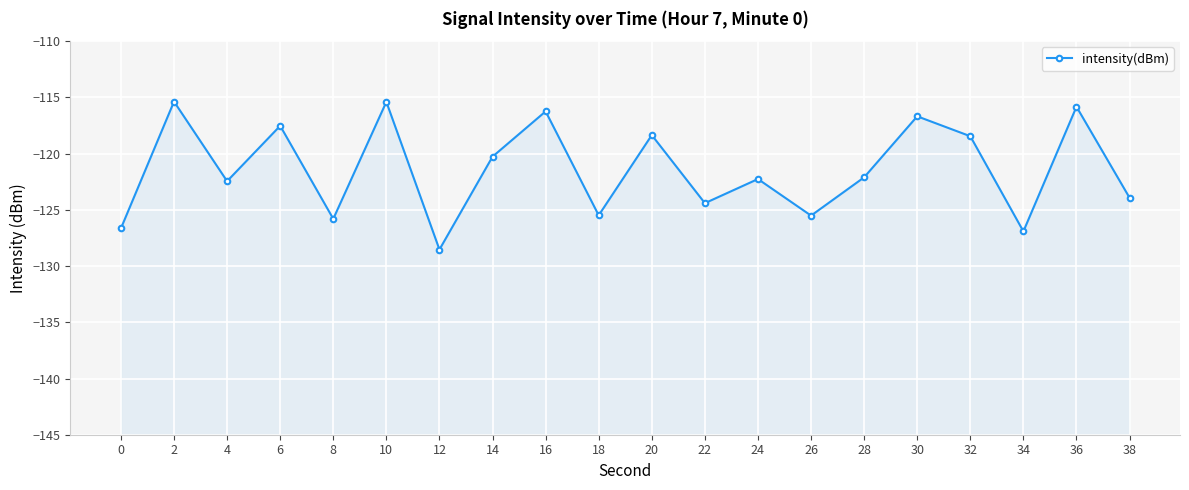

Is this an area chart (filled region under the line)?

No